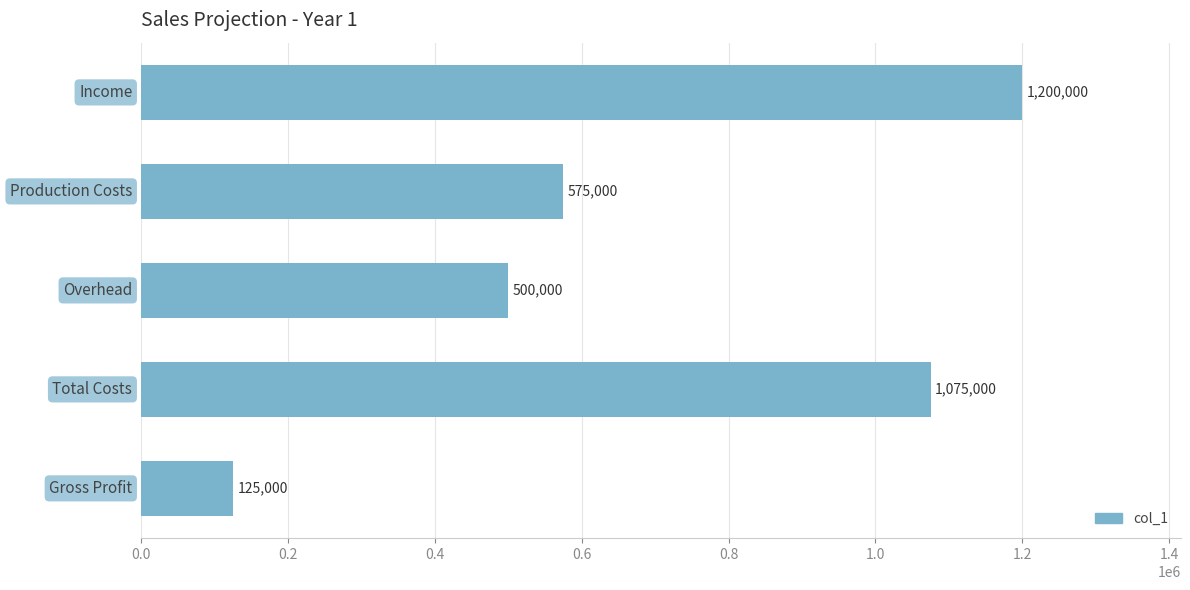

What is the sum of all values?

3475000